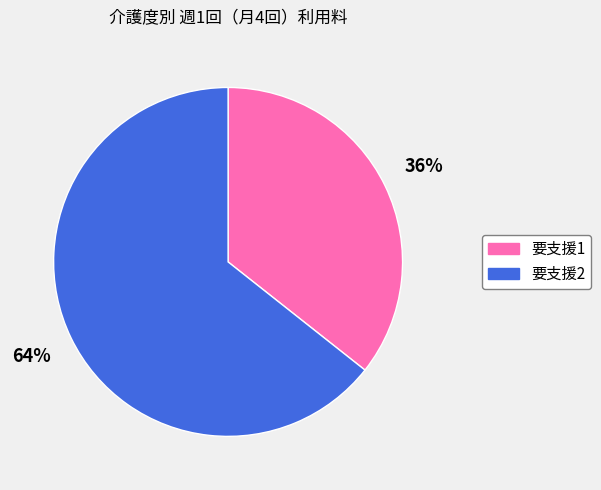

Does any single category account for the majority?

Yes